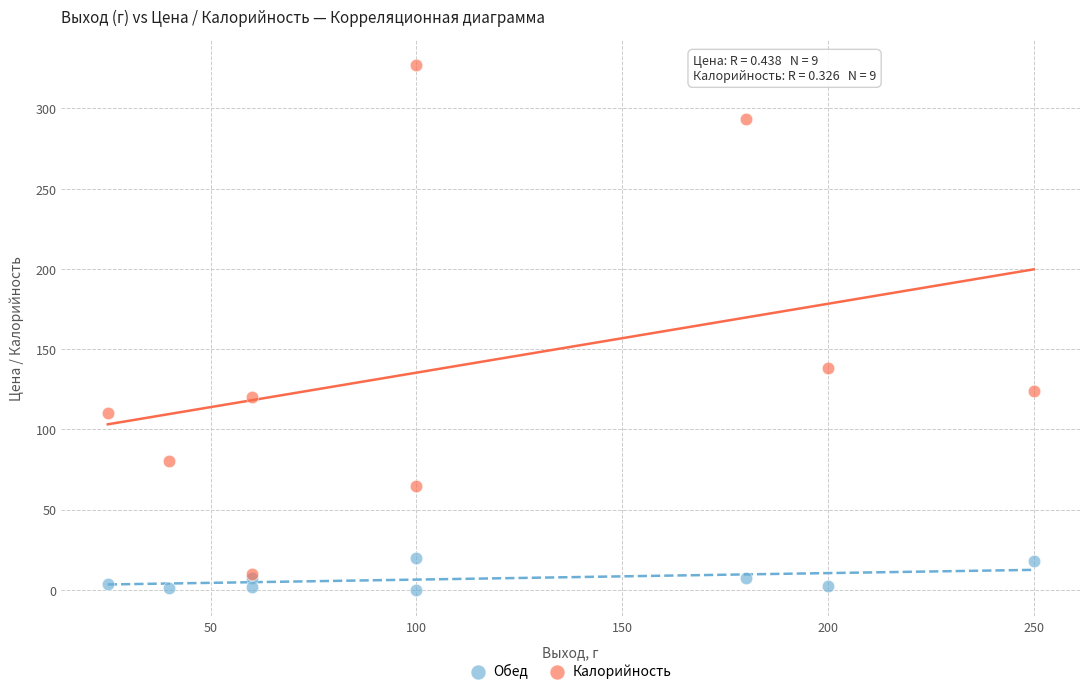

Which series has the largest Y range (max minus min)?

Калорийность